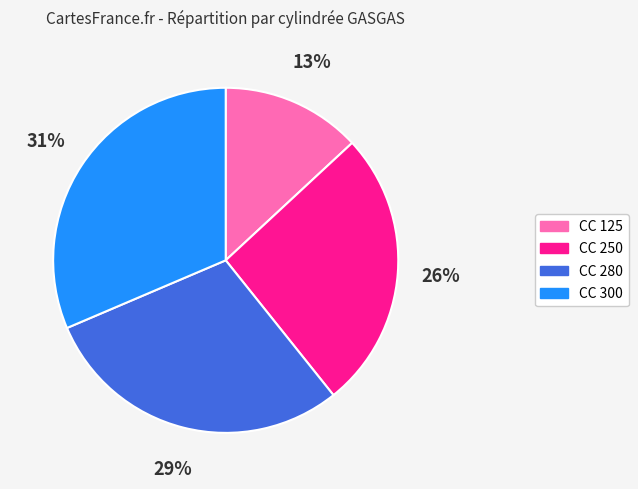

Approximately how many times larger is the value at CC 125 compared to CC 300?

0.4